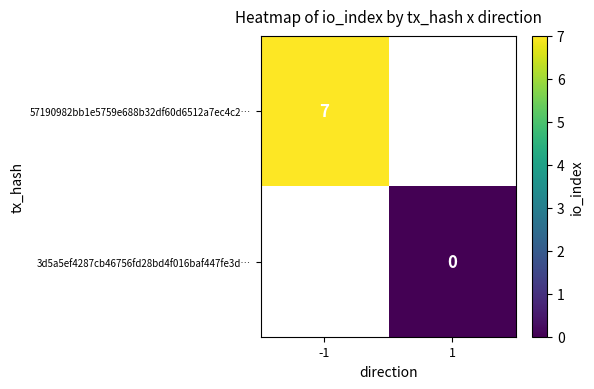

At which category does the chart reach its minimum across all series?

1